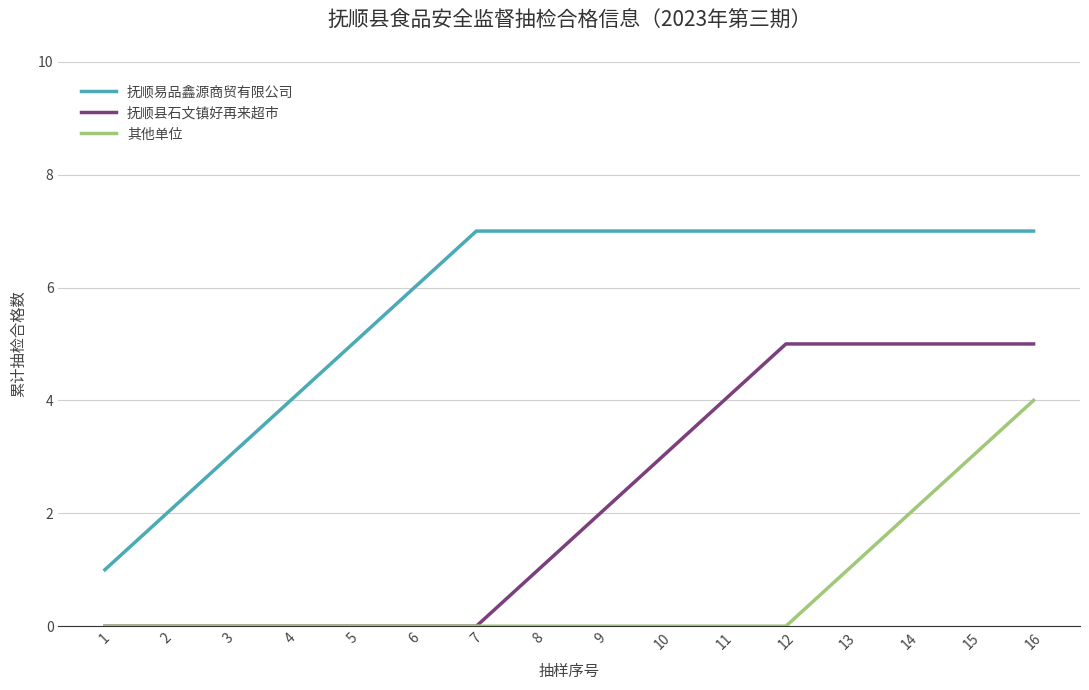

True or false: 抚顺县石文镇好再来超市 and 抚顺易品鑫源商贸有限公司 intersect in this chart.

False